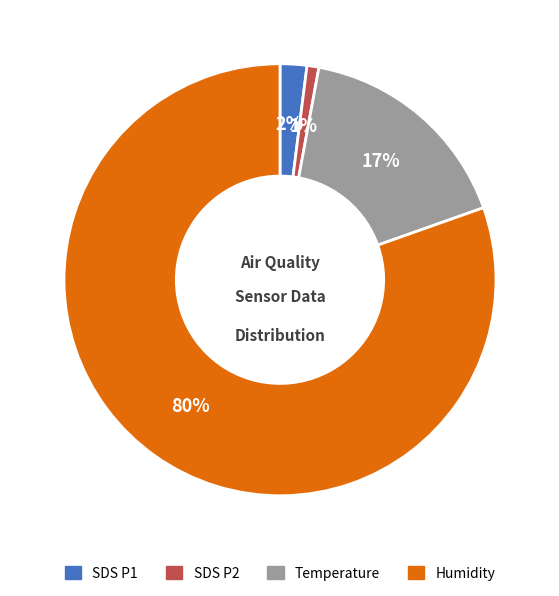

Is there a majority slice in this chart?

Yes